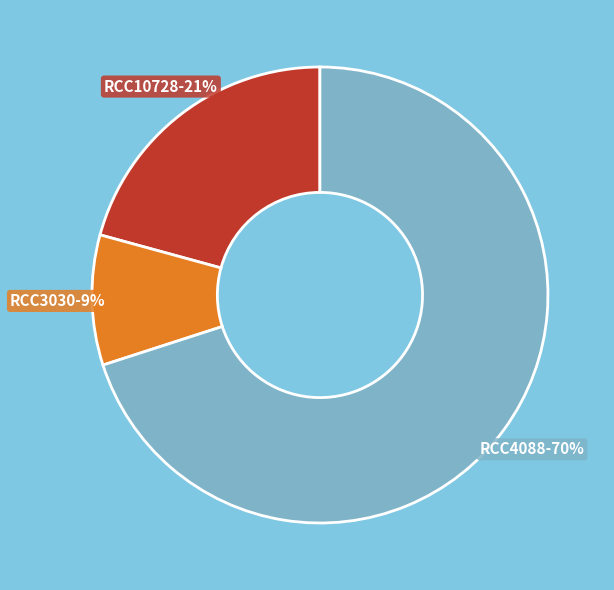

What is the majority slice?

RCC4088